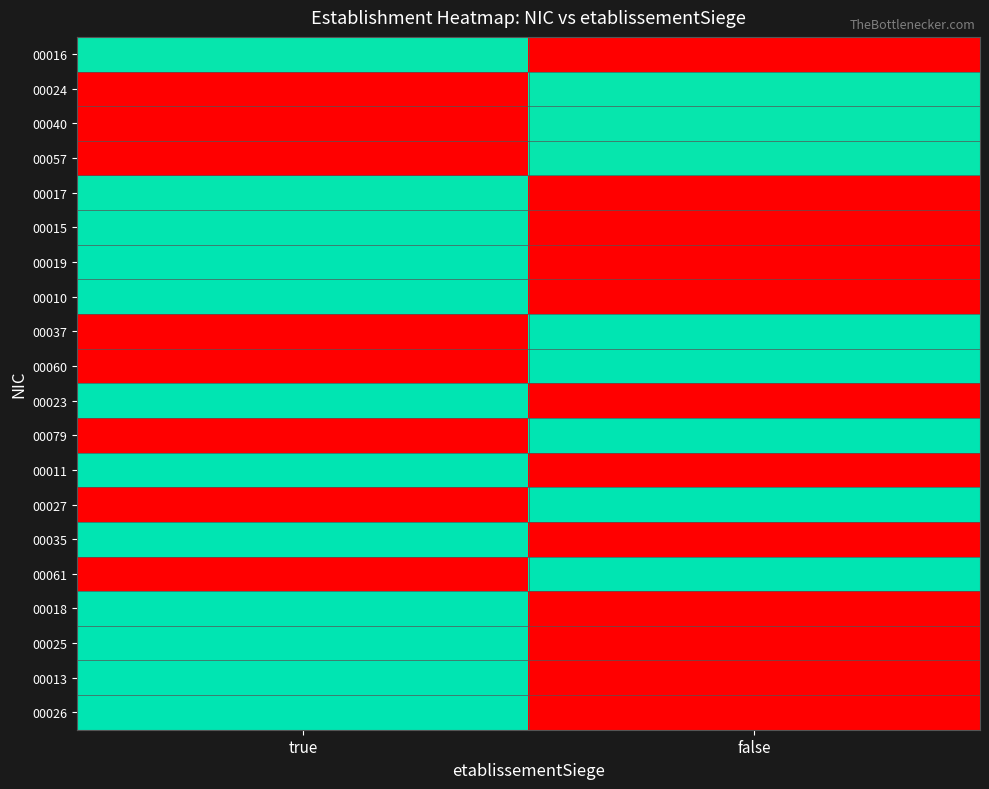

Rank the series by their maximum value, from lowest to highest.

00016, 00024, 00040, 00057, 00017, 00015, 00019, 00010, 00037, 00060, 00023, 00079, 00011, 00027, 00035, 00061, 00018, 00025, 00013, 00026